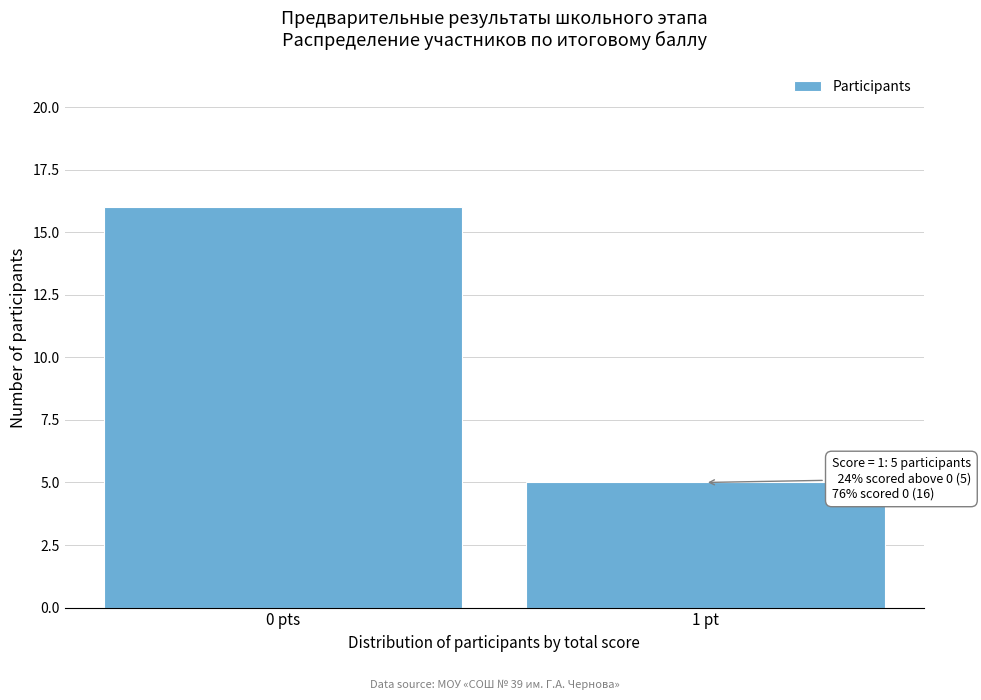

Reading left to right, what are all the values shown in this chart?

16	5